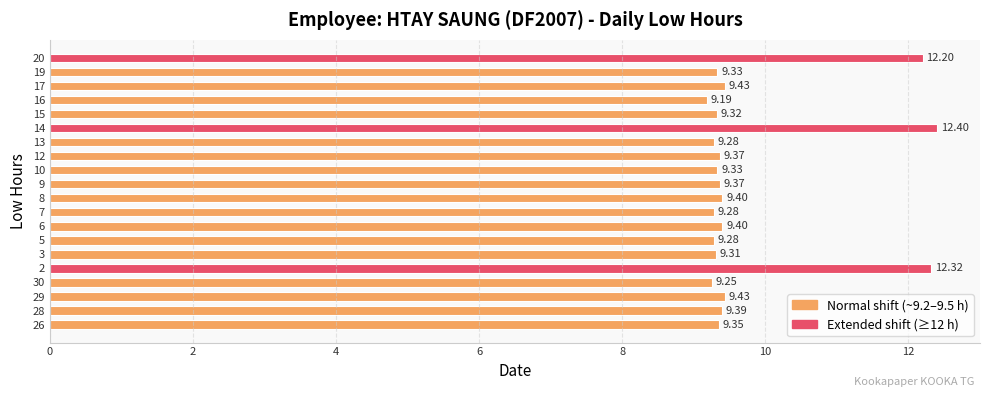

Which label corresponds to the smallest value in the chart?

16